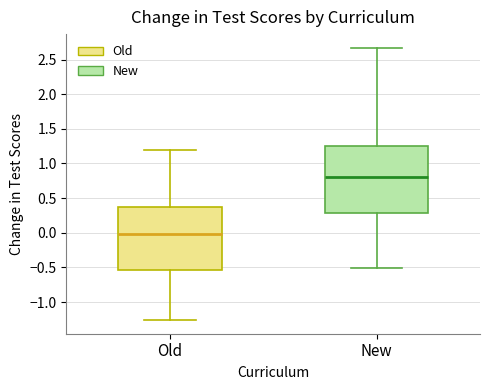

Comparing the boxes themselves (not the whiskers), which one is the tallest?

New